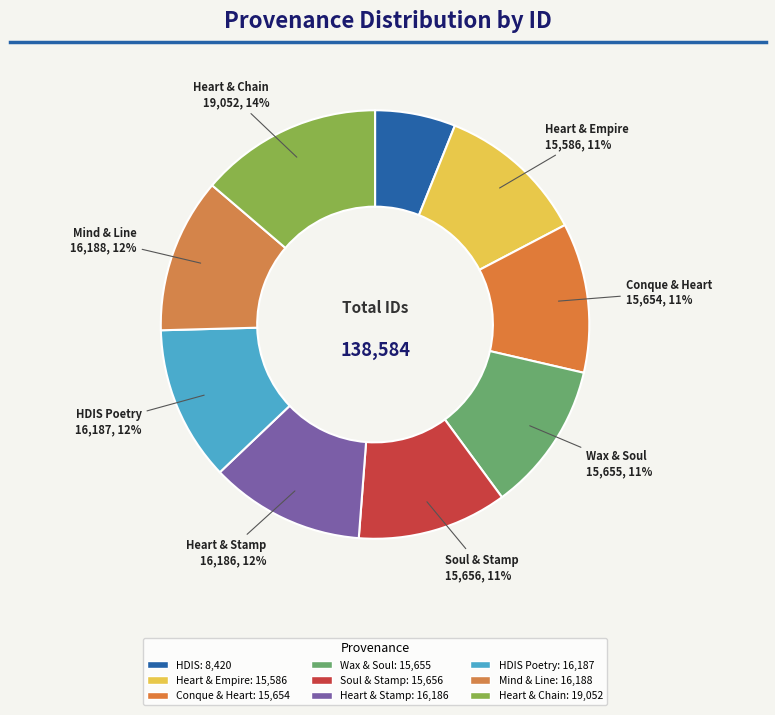

To the nearest percent, what is the difference between the largest and smallest slice percentages?

8%